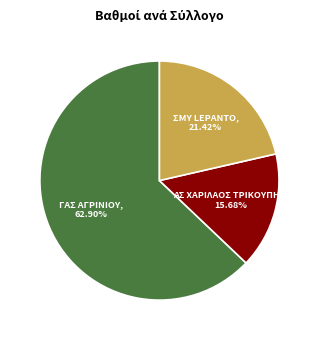

Rank the categories by value from highest to lowest.

ΓΑΣ ΑΓΡΙΝΙΟΥ, ΣΜΥ LEPANTO, ΑΣ ΧΑΡΙΛΑΟΣ ΤΡΙΚΟΥΠΗΣ